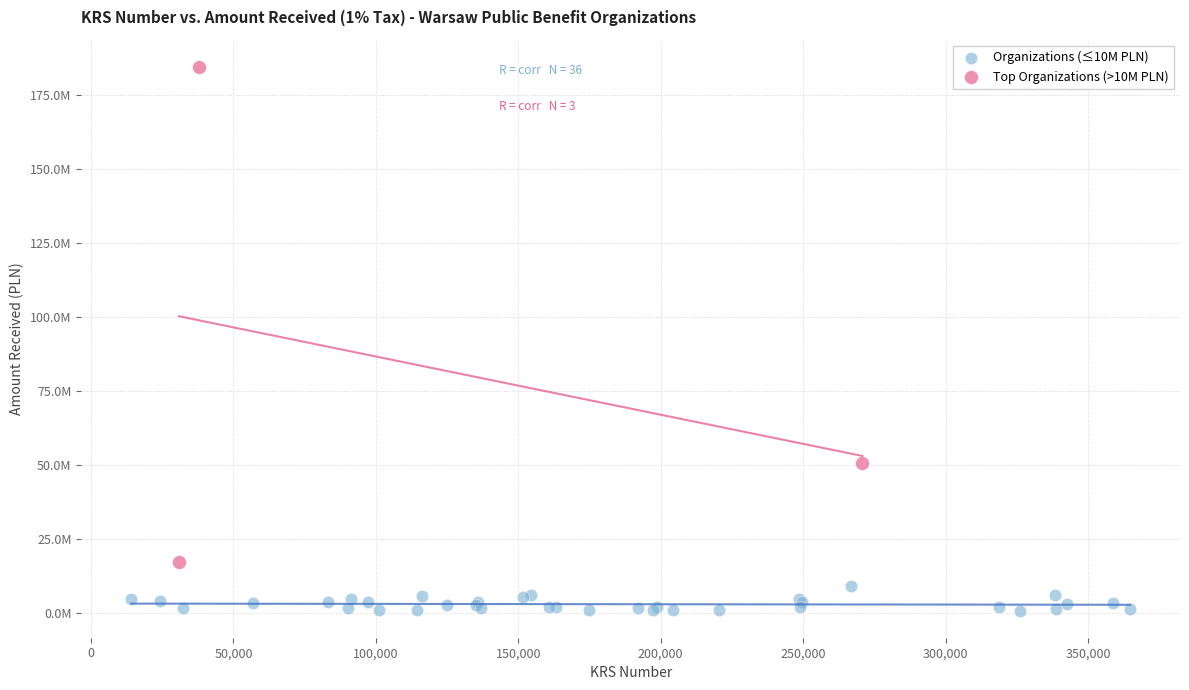

What are all the series names shown in the legend?

Organizations (≤10M PLN), Top Organizations (>10M PLN)